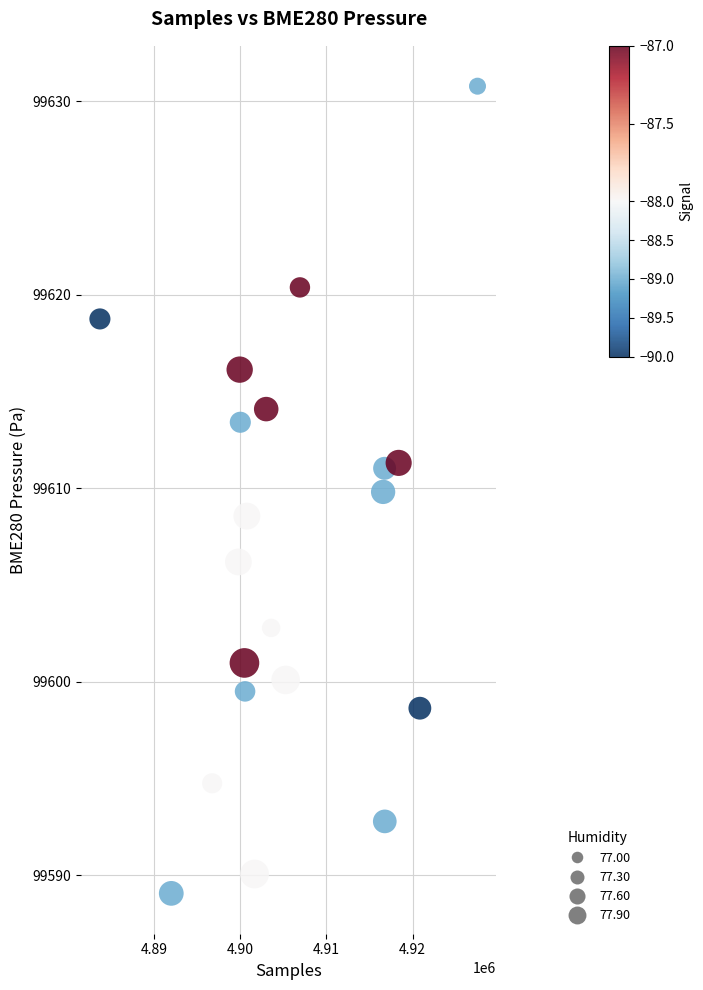

What is the range of Y values (max minus min)?

41.7